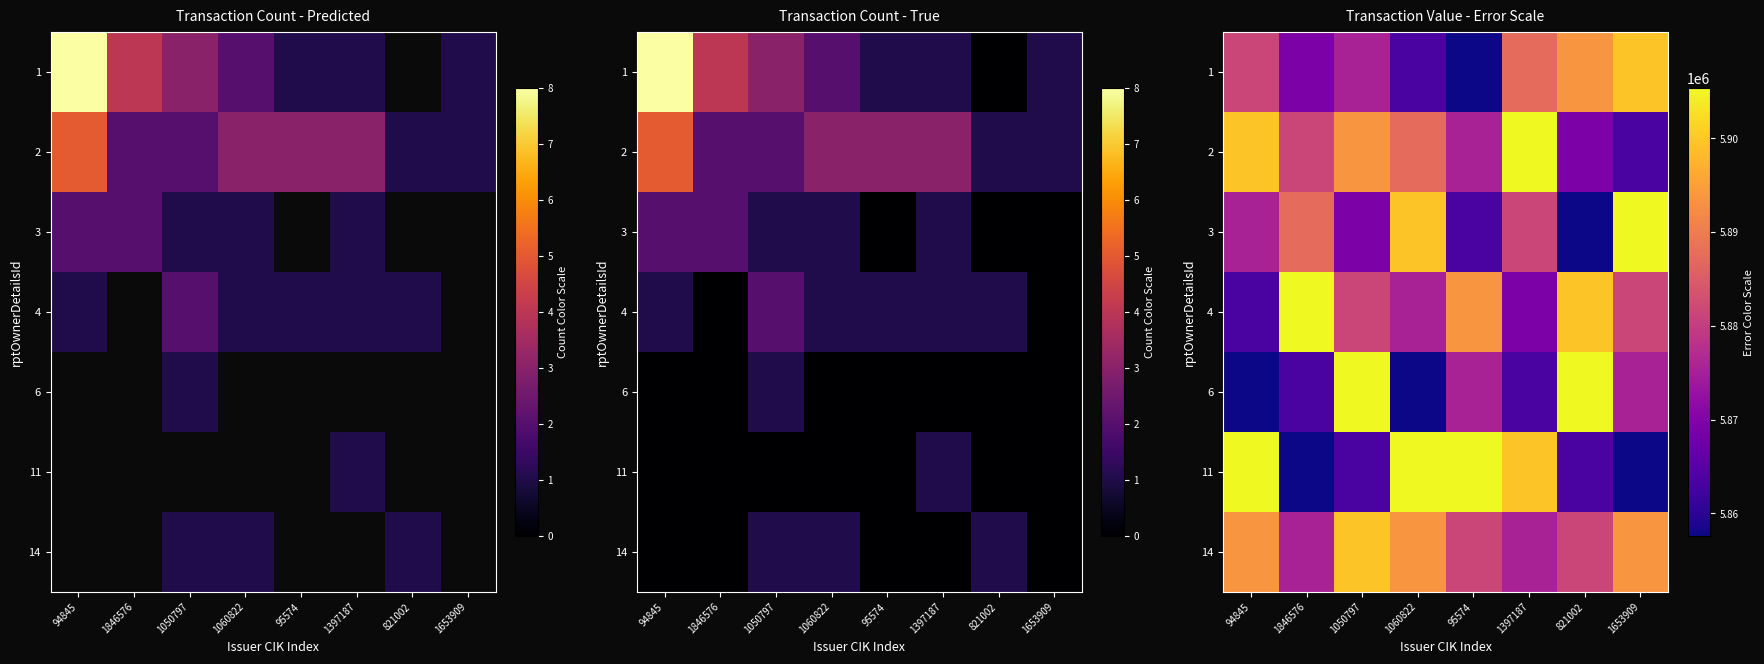

What is the maximum value shown in the chart?

5905376